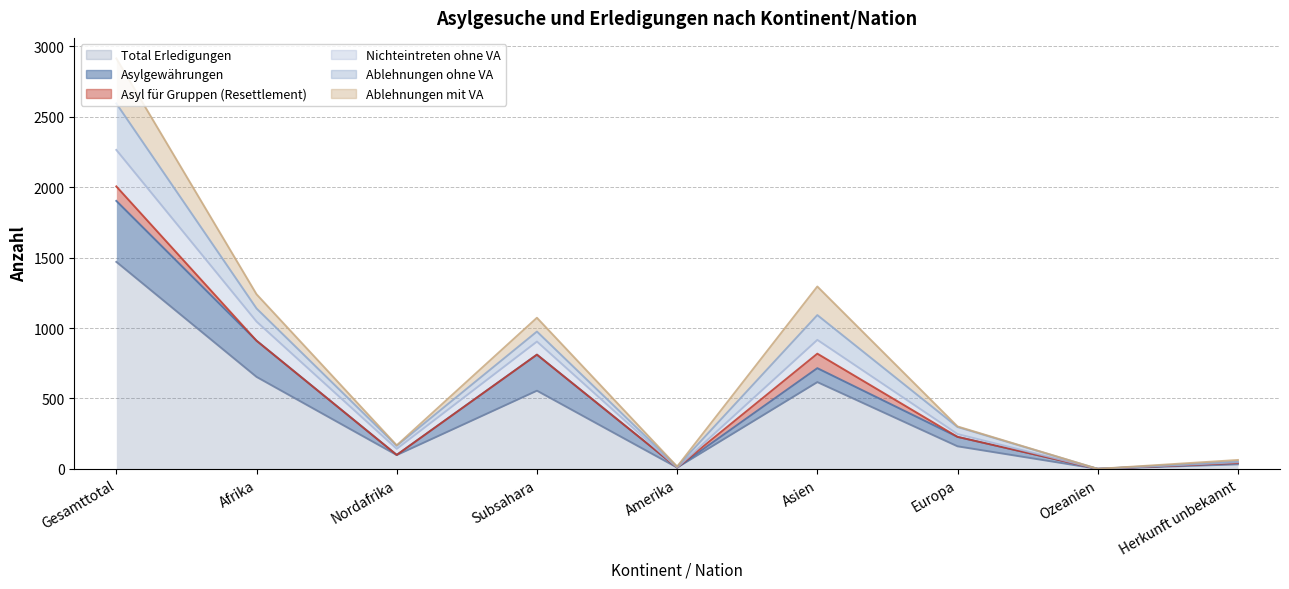

True or false: Total Erledigungen has a value of 0 at Ozeanien.

True